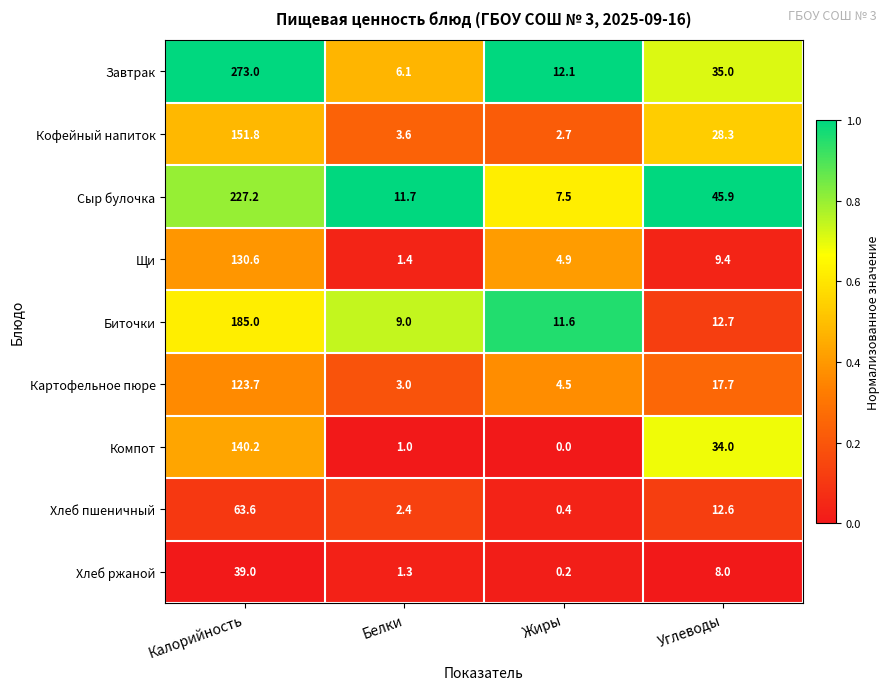

What is the maximum value for Завтрак?

273.0